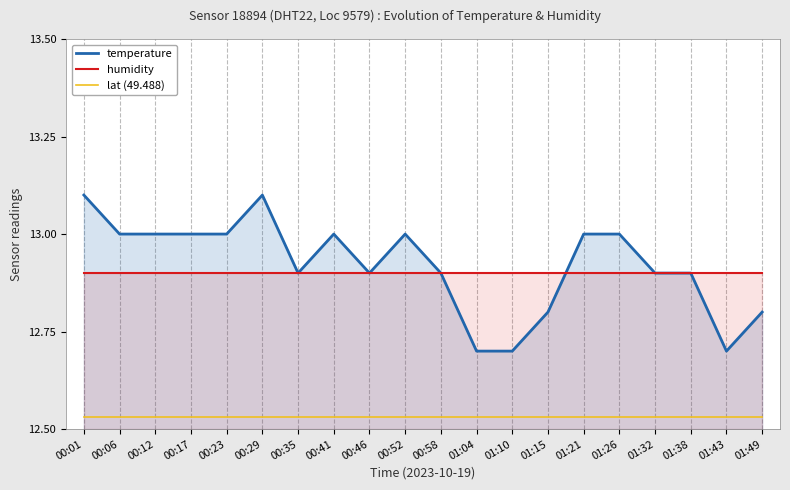

True or false: humidity and temperature cross at least once.

True